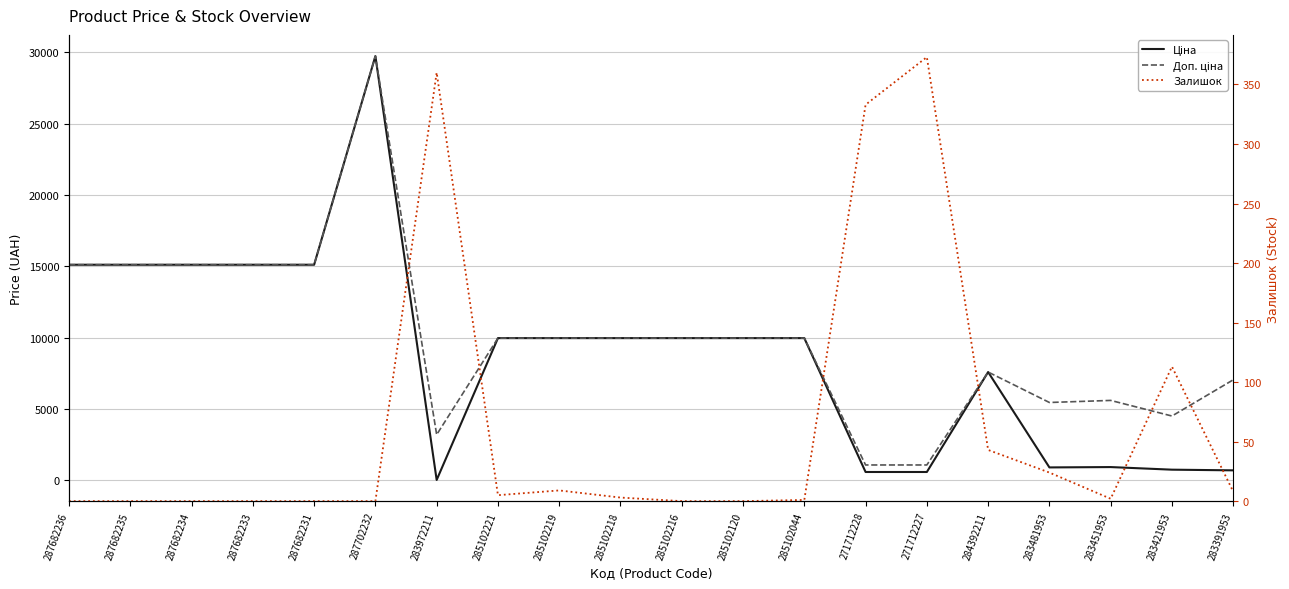

True or false: Ціна and Доп. ціна cross at least once.

False